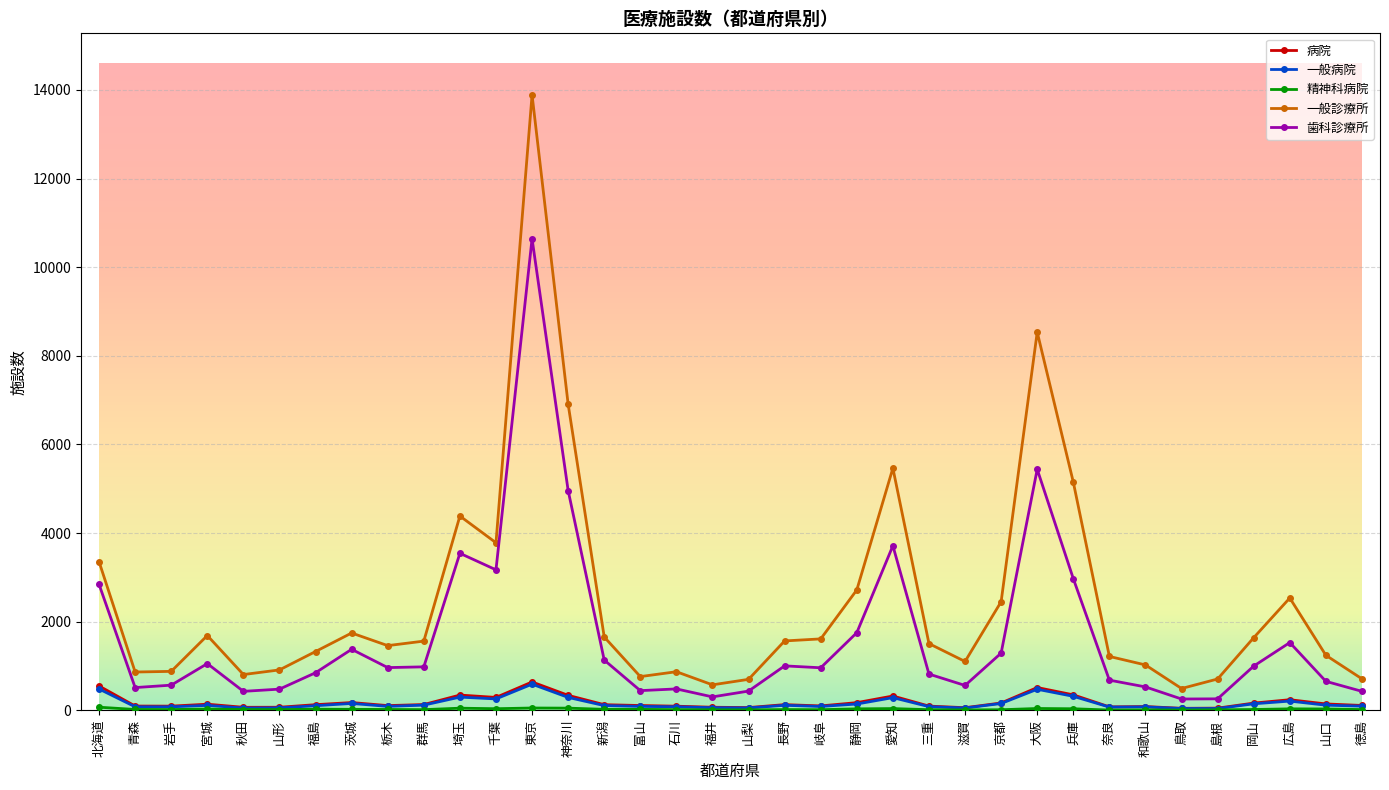

At which category is the sum across all series the highest?

東京